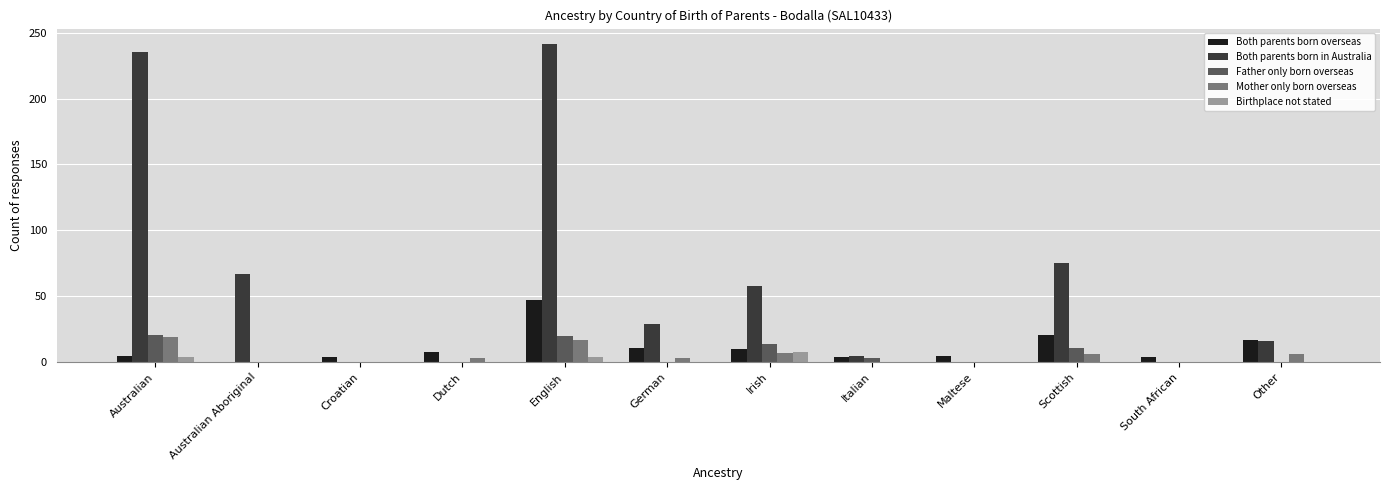

What is the spread (max minus min) of values at Dutch?

8